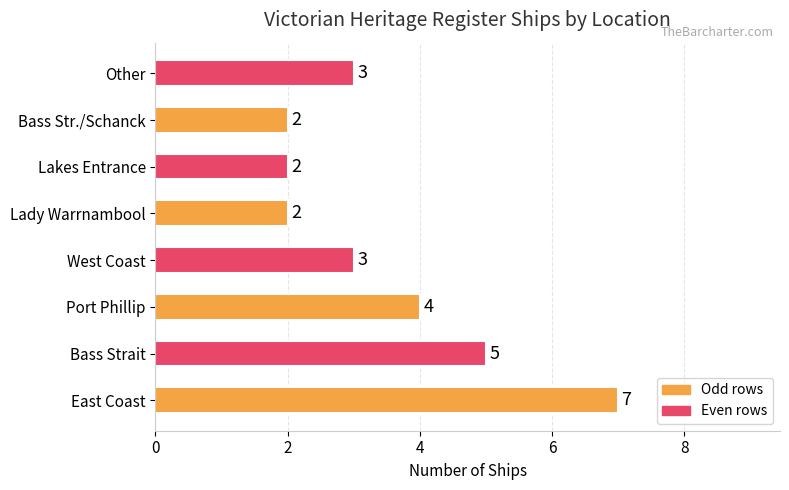

Which has a higher value, Port Phillip or Bass Str./Schanck?

Port Phillip